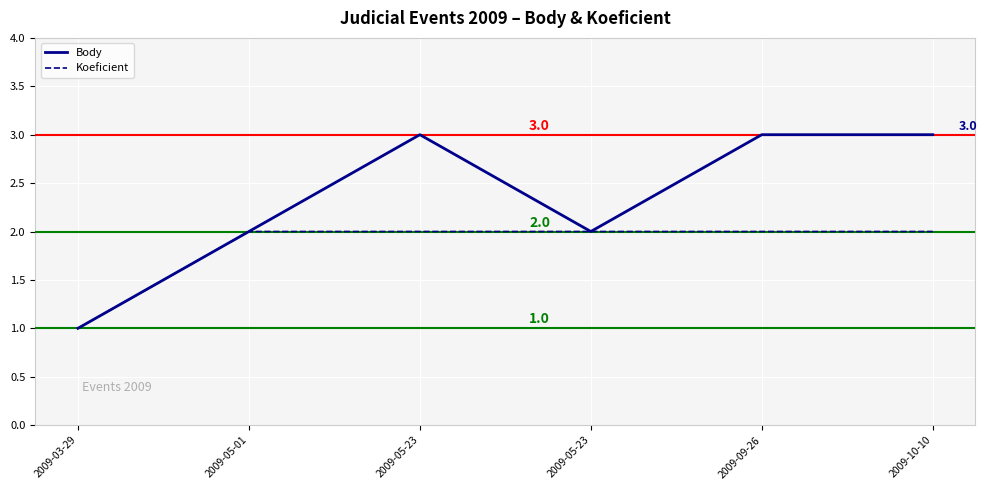

How many distinct data groups are displayed?

2